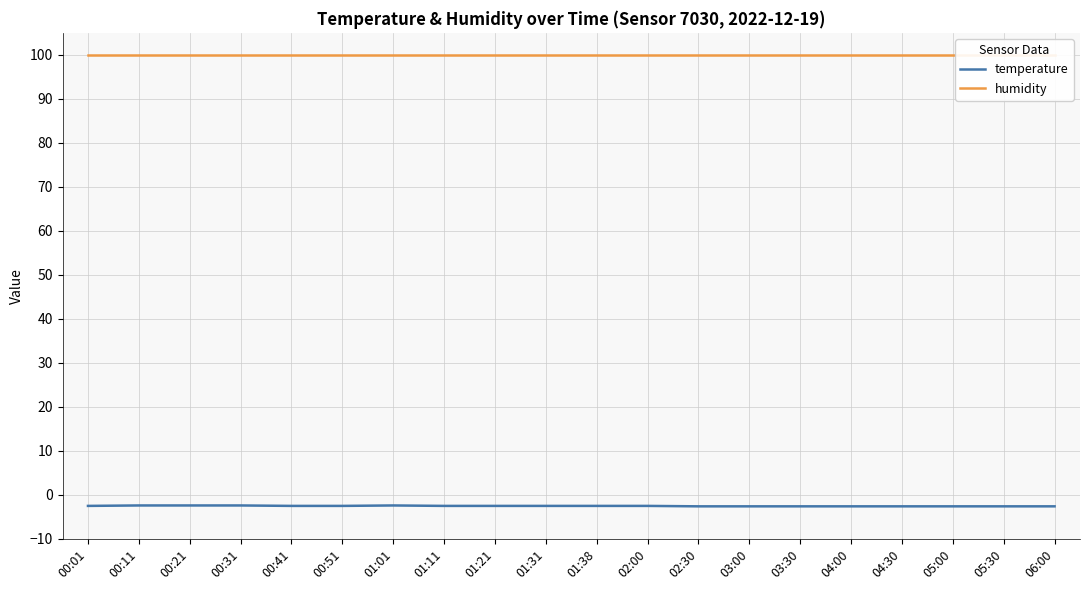

True or false: temperature has a value of -4.5 at 05:00.

False